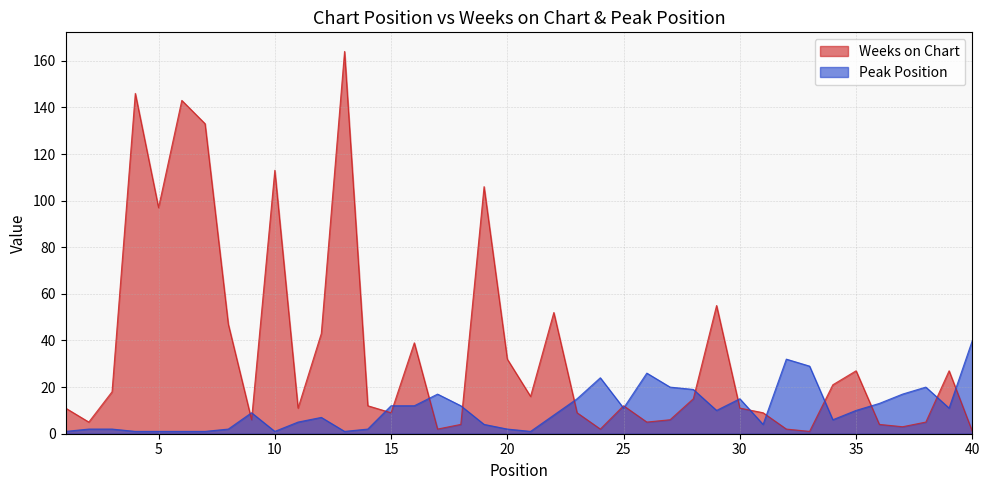

Which category has the highest value in the Weeks on Chart series?

13